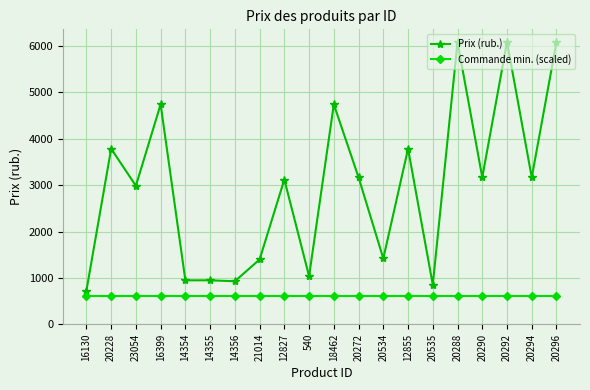

What is the label of the 1st point from the right?

20296